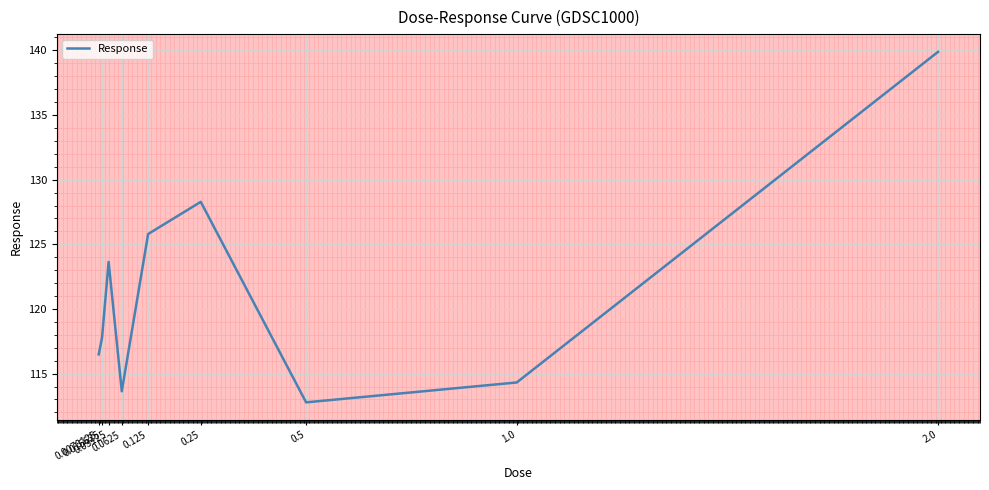

List the labels in order of value, smallest first.

0.5, 0.0625, 1.0, 0.0078125, 0.015625, 0.03125, 0.125, 0.25, 2.0